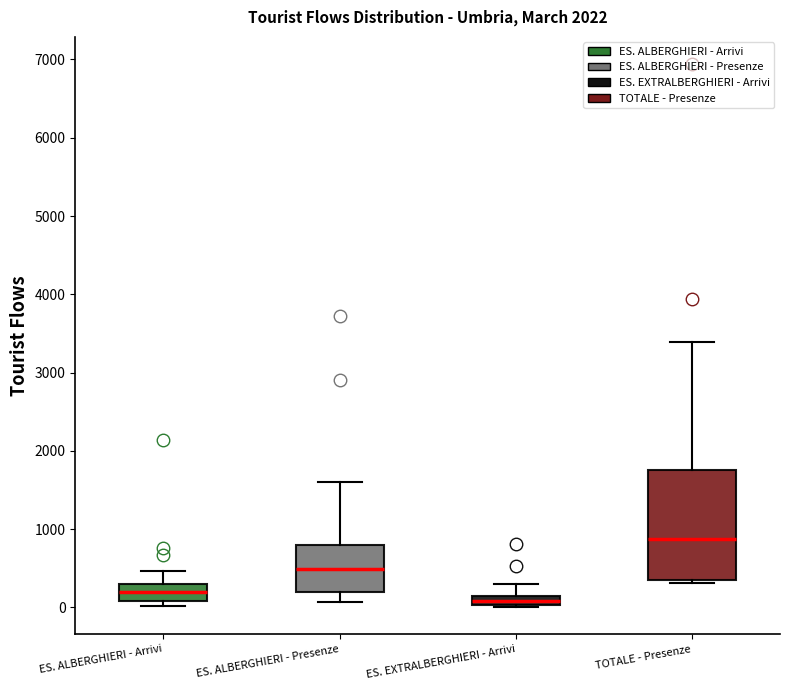

Where is the upper edge of the box for ES. EXTRALBERGHIERI - Arrivi on the y-axis? The values are not printed on the chart, so give them approximately, as read against the axis.

100